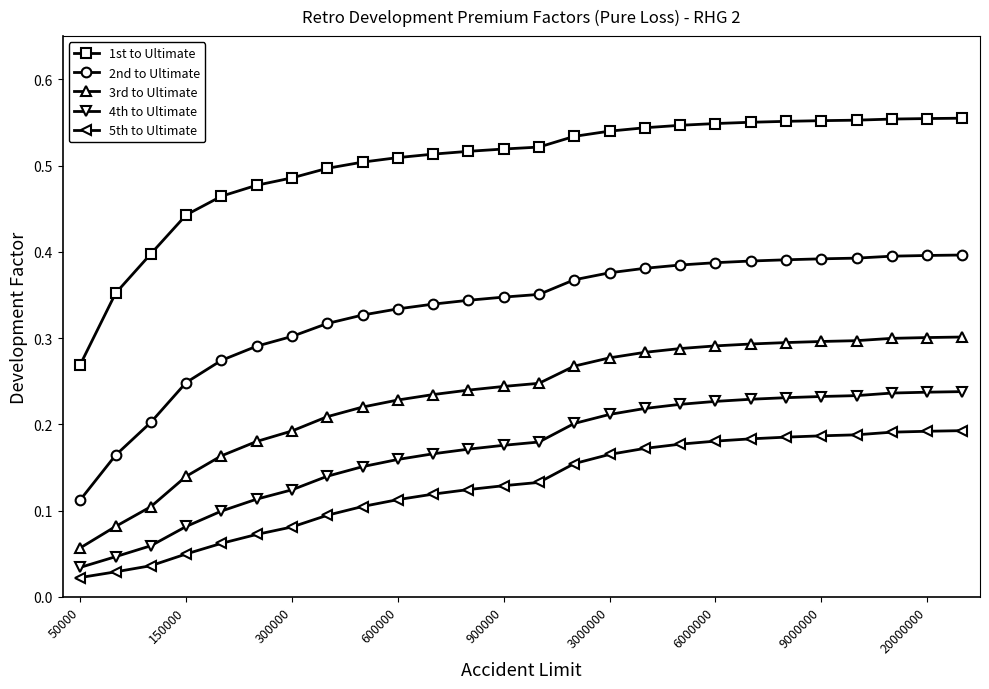

Which series has the largest range (max minus min)?

1st to Ultimate